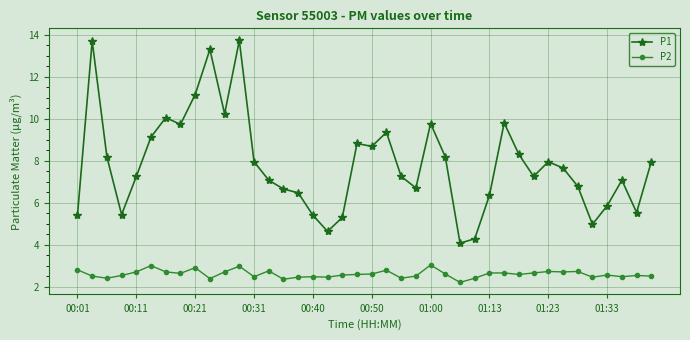

What is the sum of all P1 values?

313.3